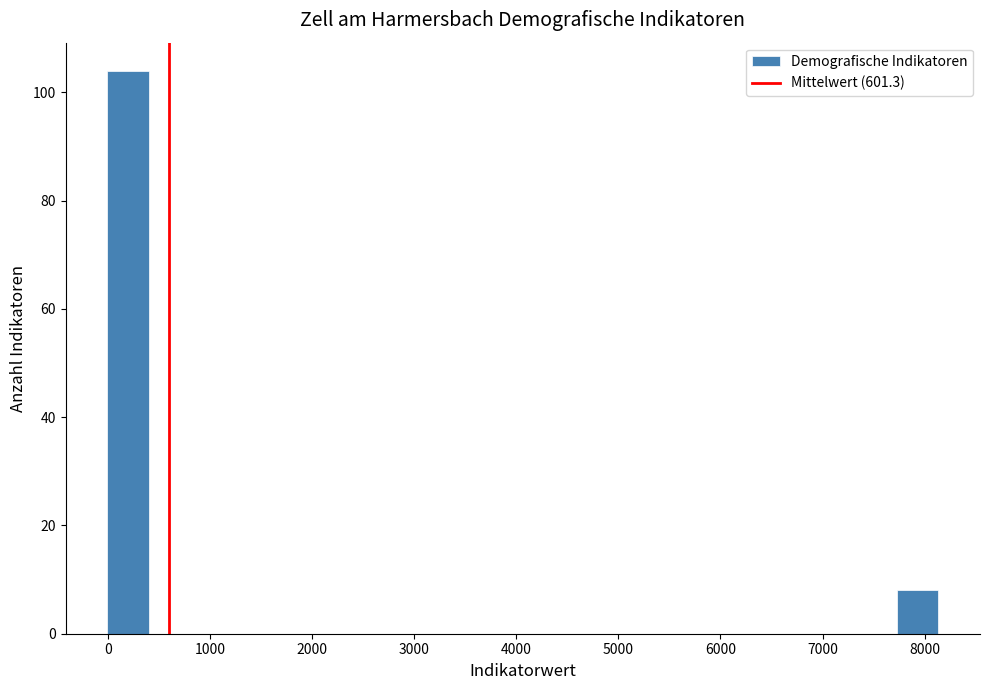

Reading left to right, list every bar in this chart as the range it spans on the x-axis followed by its height. Neither the bar edges nor the heights are printed on the chart, so give them approximately, as read against the axes.

0 to 400: 104
400 to 800: 0
800 to 1200: 0
1200 to 1600: 0
1600 to 2000: 0
2000 to 2400: 0
2400 to 2800: 0
2800 to 3200: 0
3200 to 3700: 0
3700 to 4100: 0
4100 to 4500: 0
4500 to 4900: 0
4900 to 5300: 0
5300 to 5700: 0
5700 to 6100: 0
6100 to 6500: 0
6500 to 6900: 0
6900 to 7300: 0
7300 to 7700: 0
7700 to 8100: 8